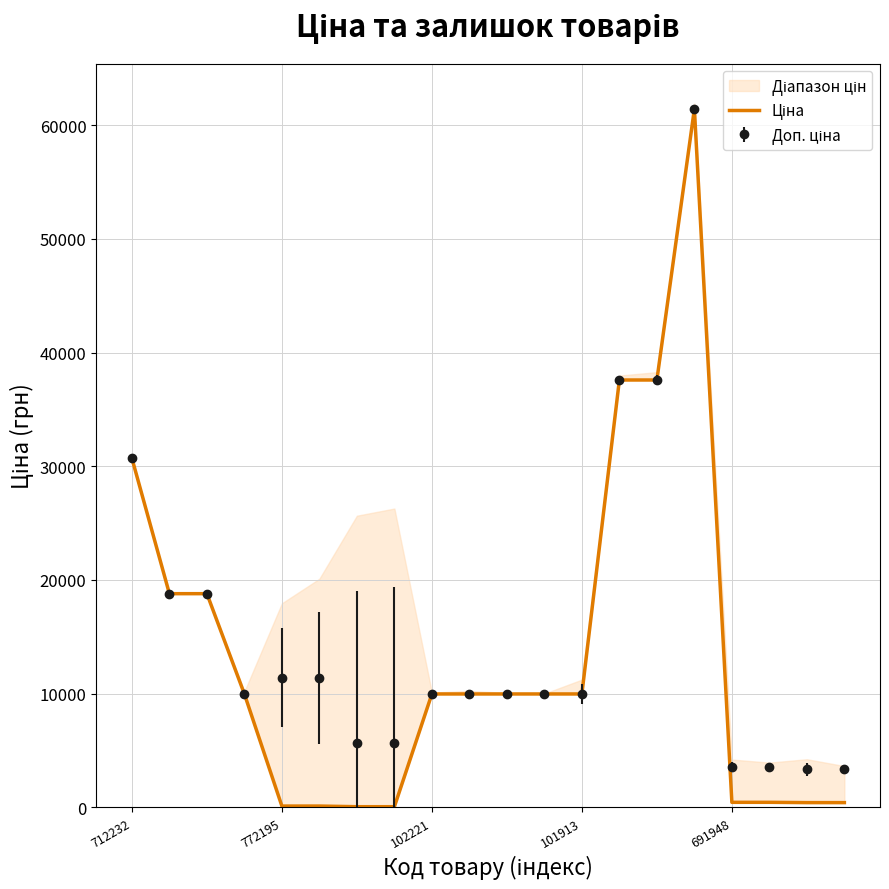

How many lines are shown in the chart?

1